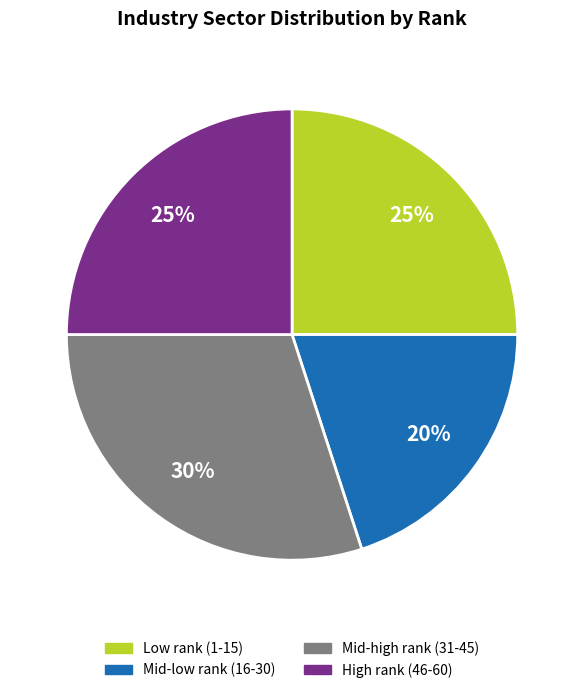

Does any single category account for the majority?

No